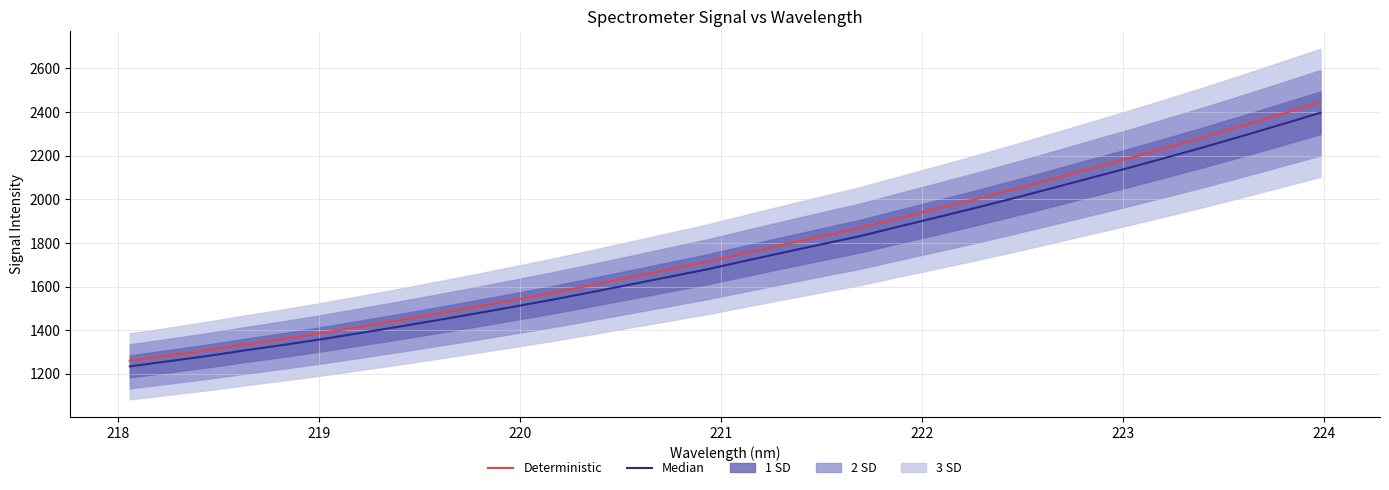

Is this an area chart (filled region under the line)?

No